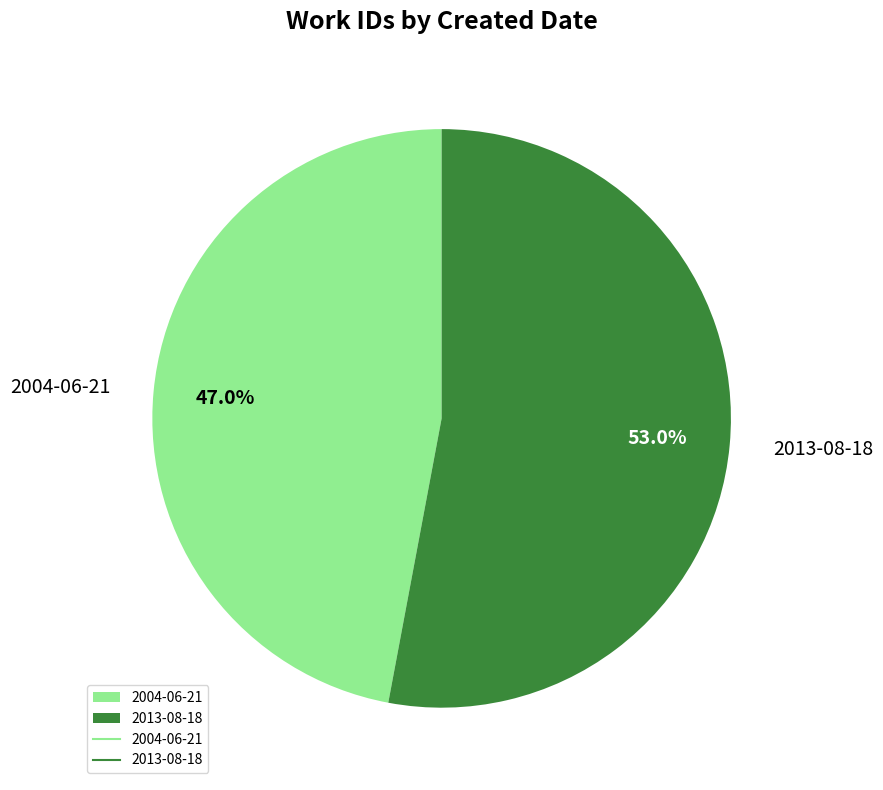

What percentage is the 2013-08-18 slice, to the nearest percent?

53%